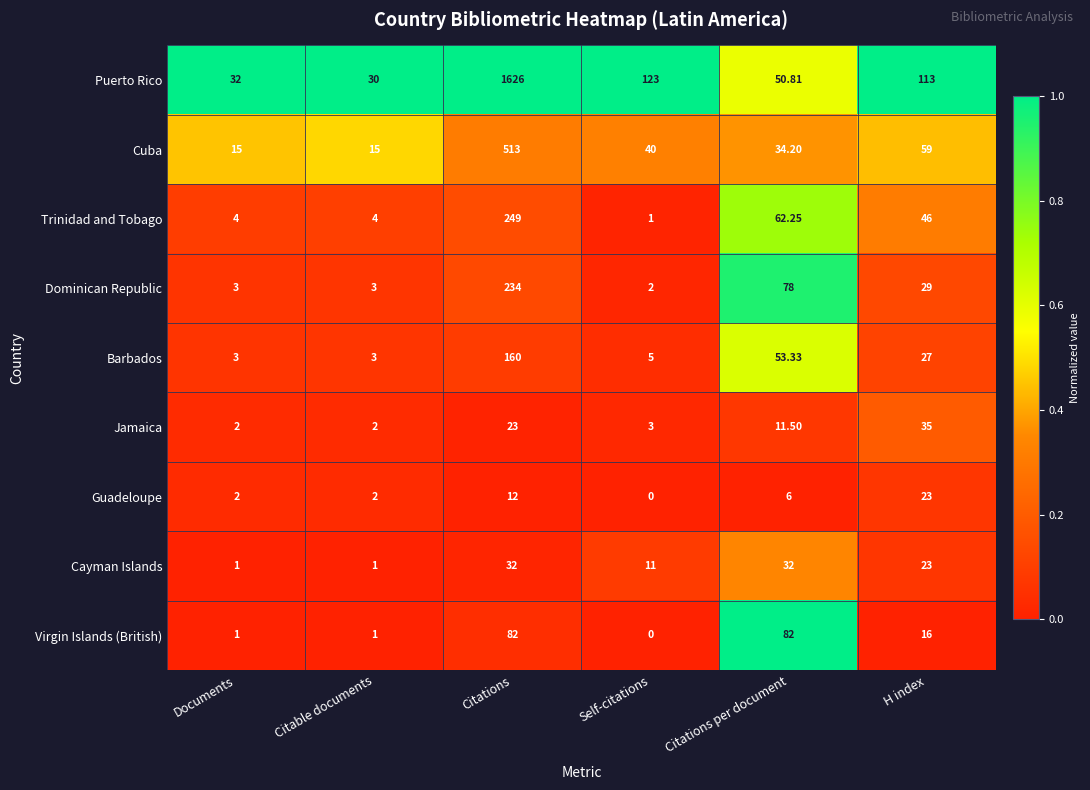

Which series has the largest total across all categories?

Puerto Rico